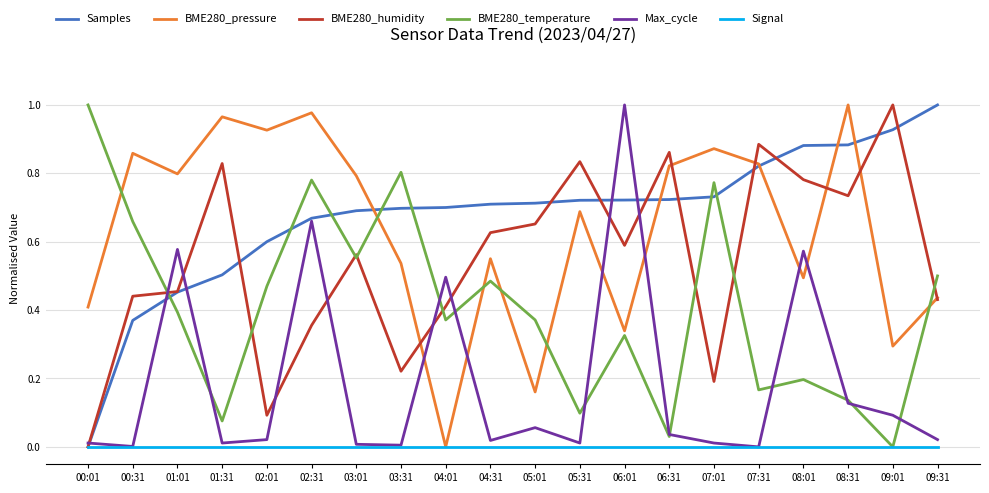

Which category has the highest value in the Samples series?

09:31